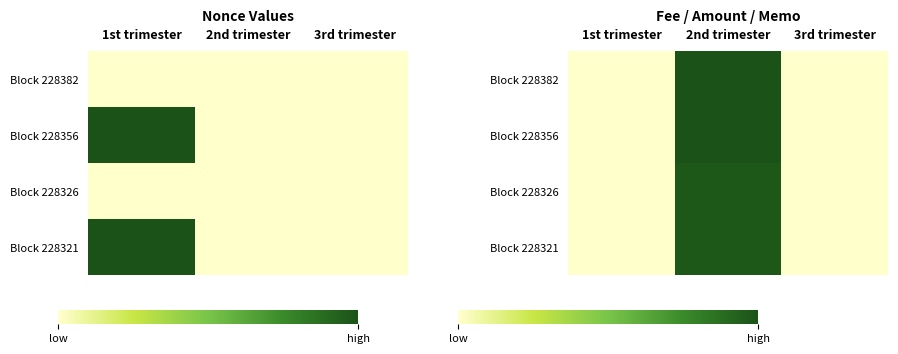

What is the highest value of the Block 228382 series?

1.0